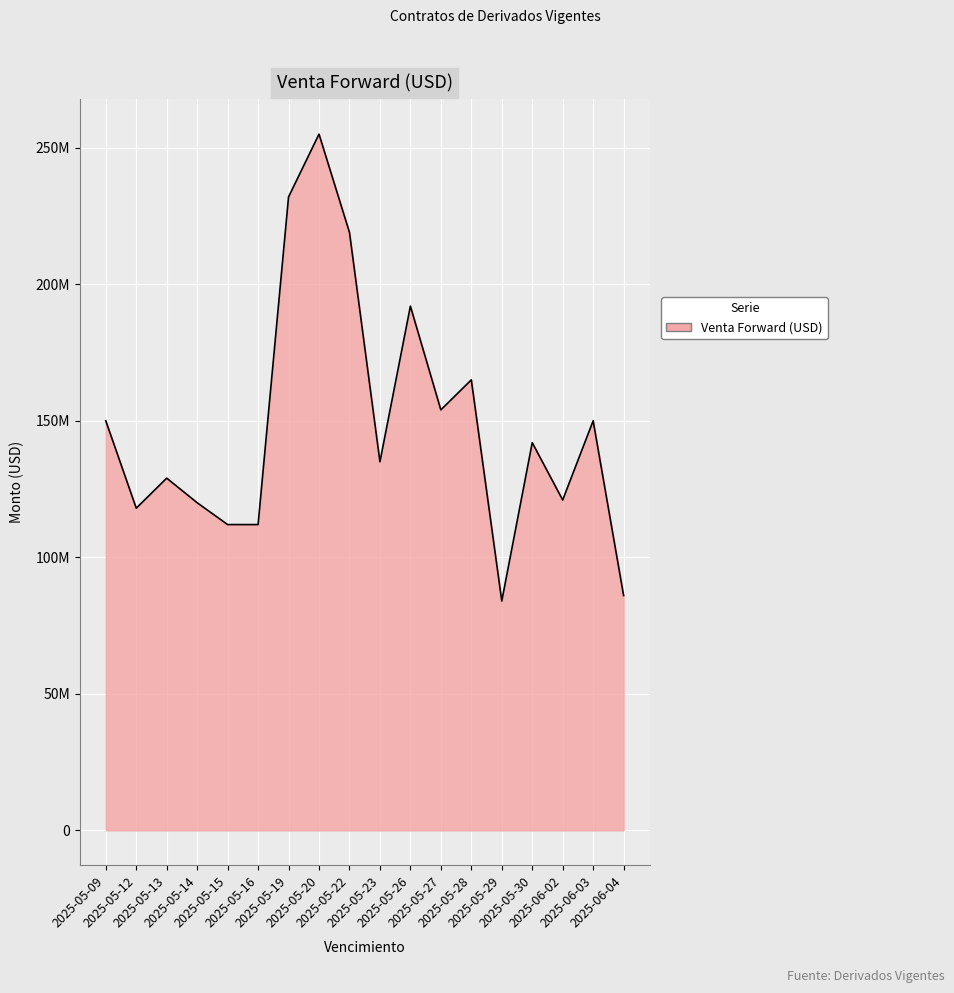

Is this an area chart (filled region under the line)?

Yes